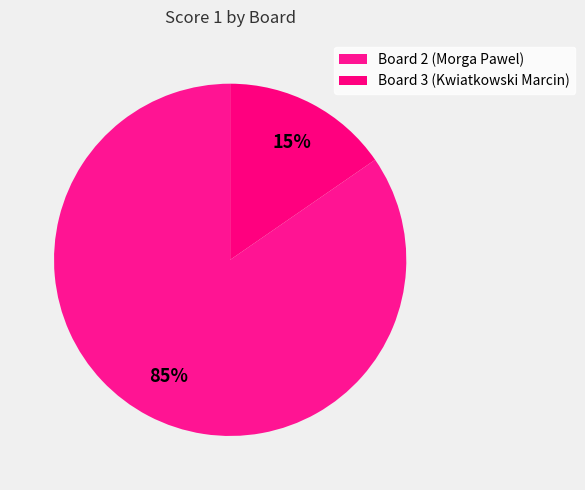

Which slice represents more than half of the pie?

Board 2 (Morga Pawel)